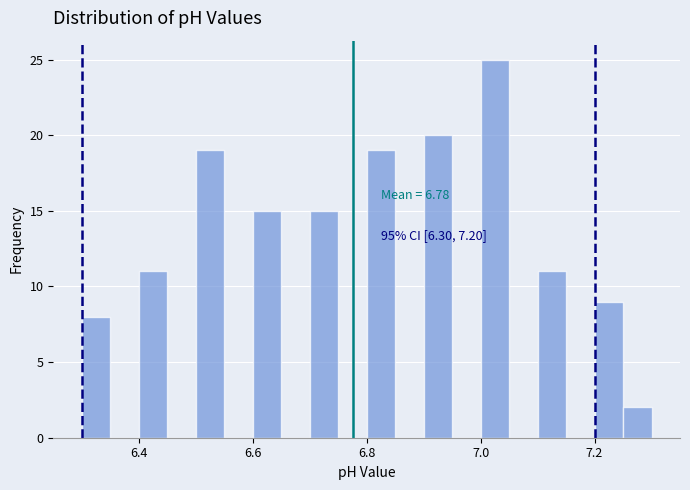

Read against the x-axis, roughly where is the centre of the tallest bar?

7.02